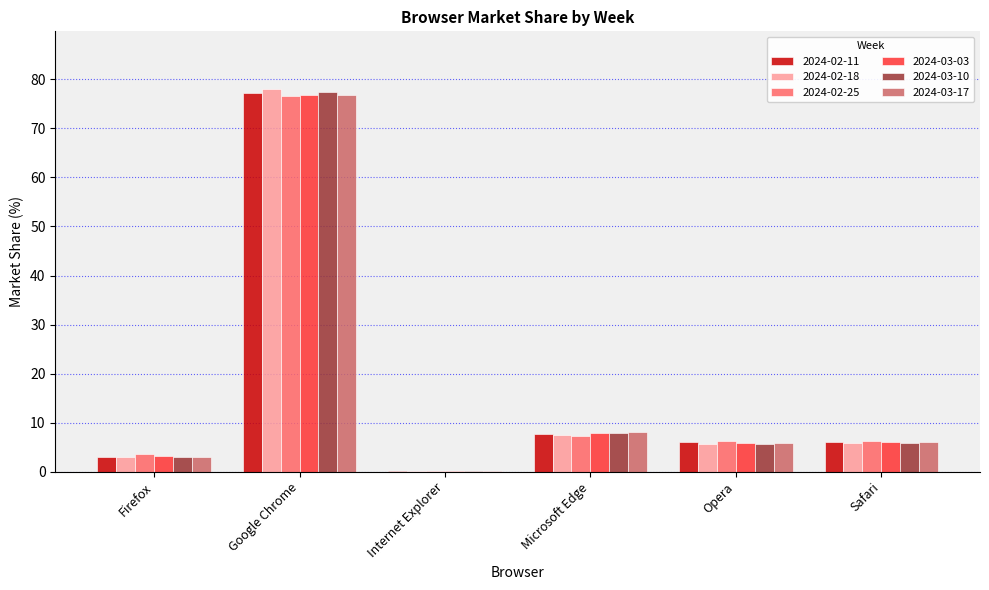

What is the average value of the 2024-03-17 series?

16.7